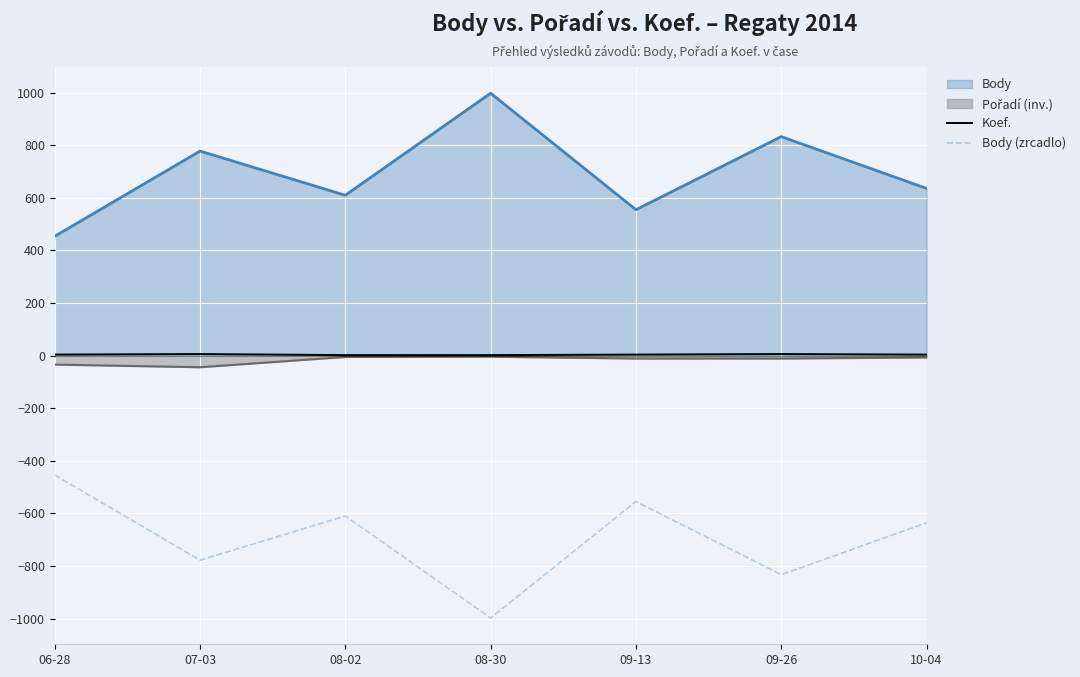

Does the chart display data point markers on the line(s)?

No